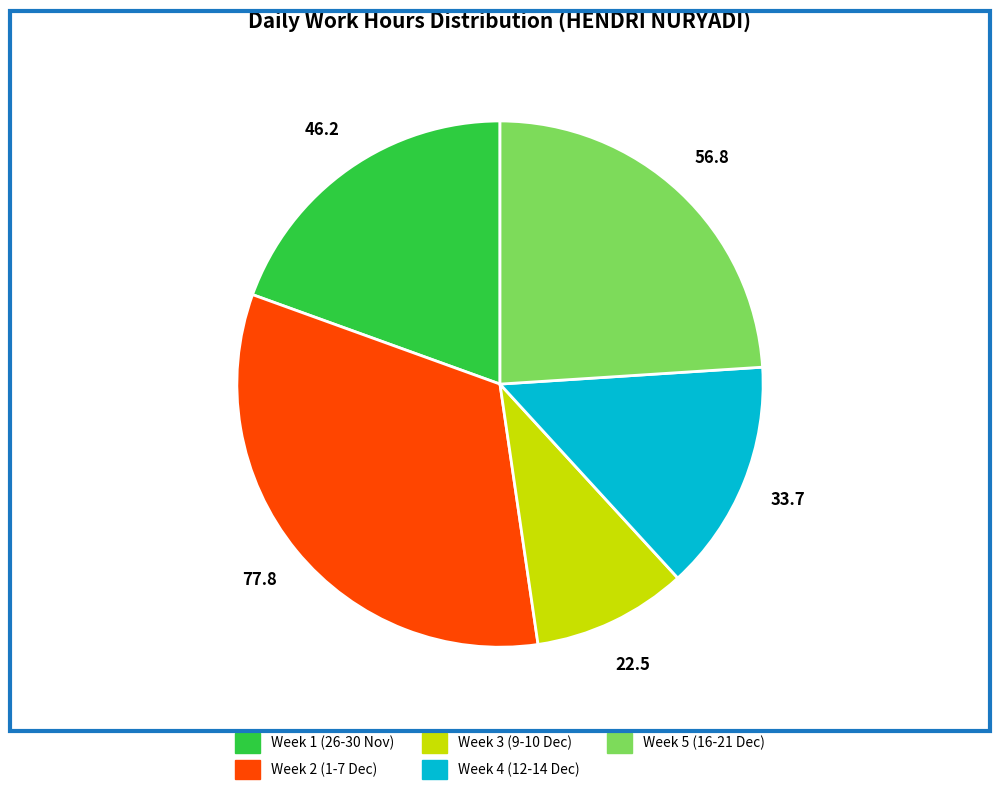

The Week 1 (26-30 Nov) slice represents 32% of the pie. True or false?

False